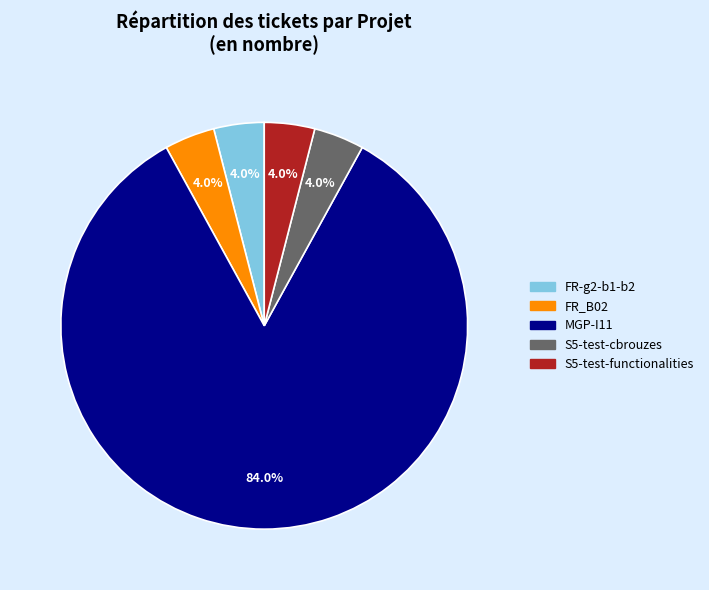

To the nearest percent, what is the difference between the MGP-I11 and FR_B02 slice percentages?

80%